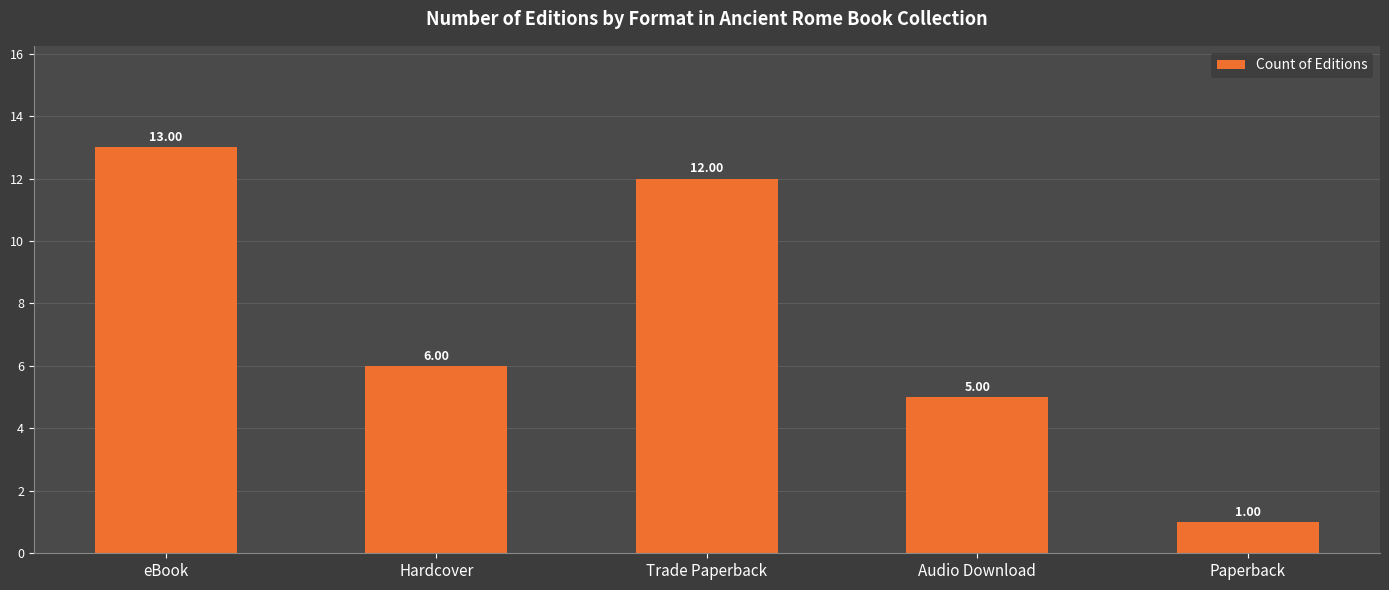

How many categories are shown in the chart?

5